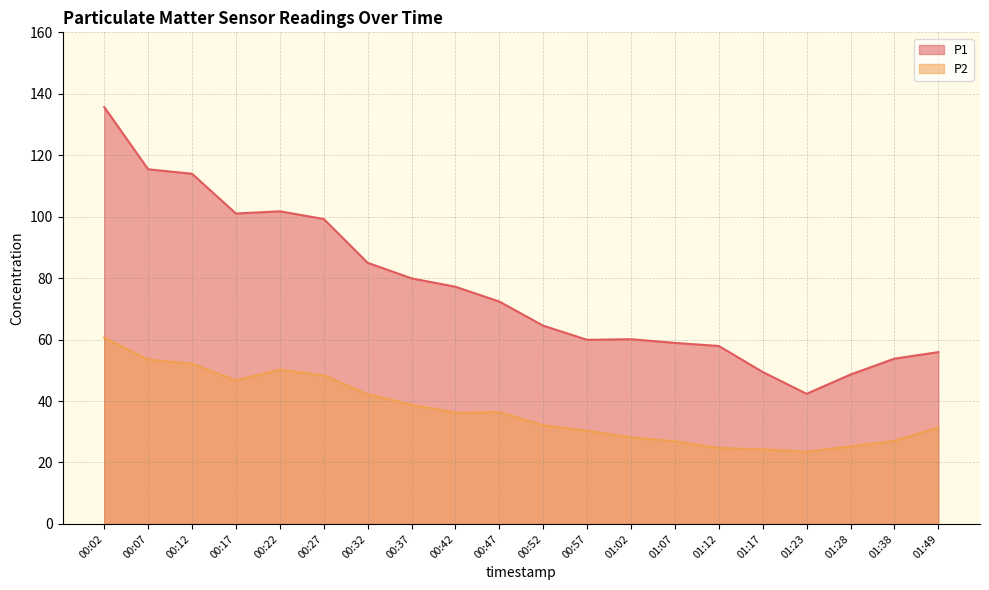

At which label does P1 first exceed 72?

00:02